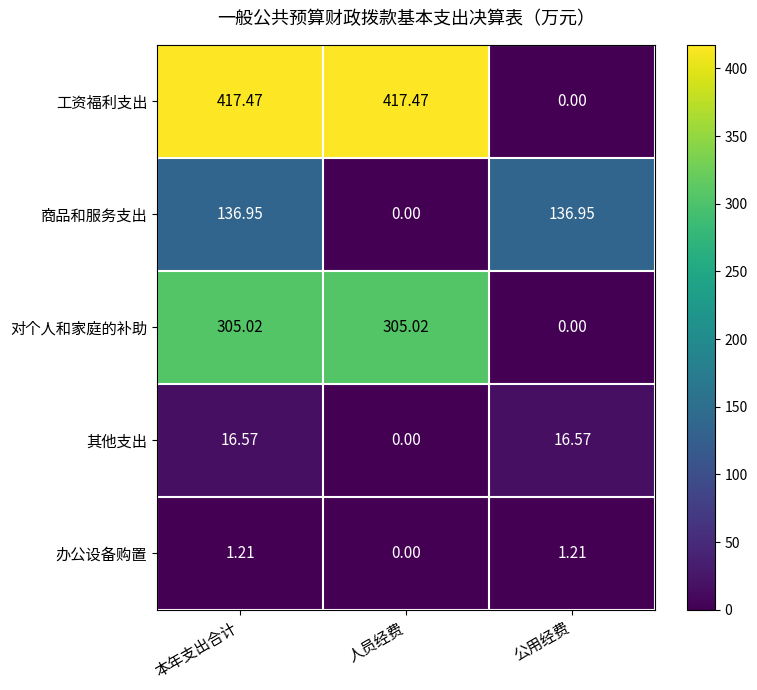

Rank the series by their maximum value, from highest to lowest.

工资福利支出, 对个人和家庭的补助, 商品和服务支出, 其他支出, 办公设备购置